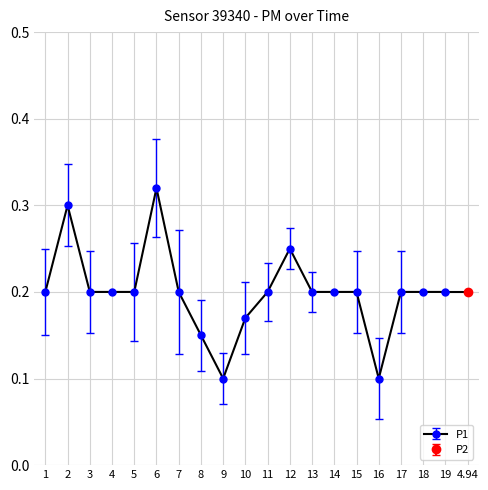

True or false: P2 has a value of 0.1 at 06:40.

False